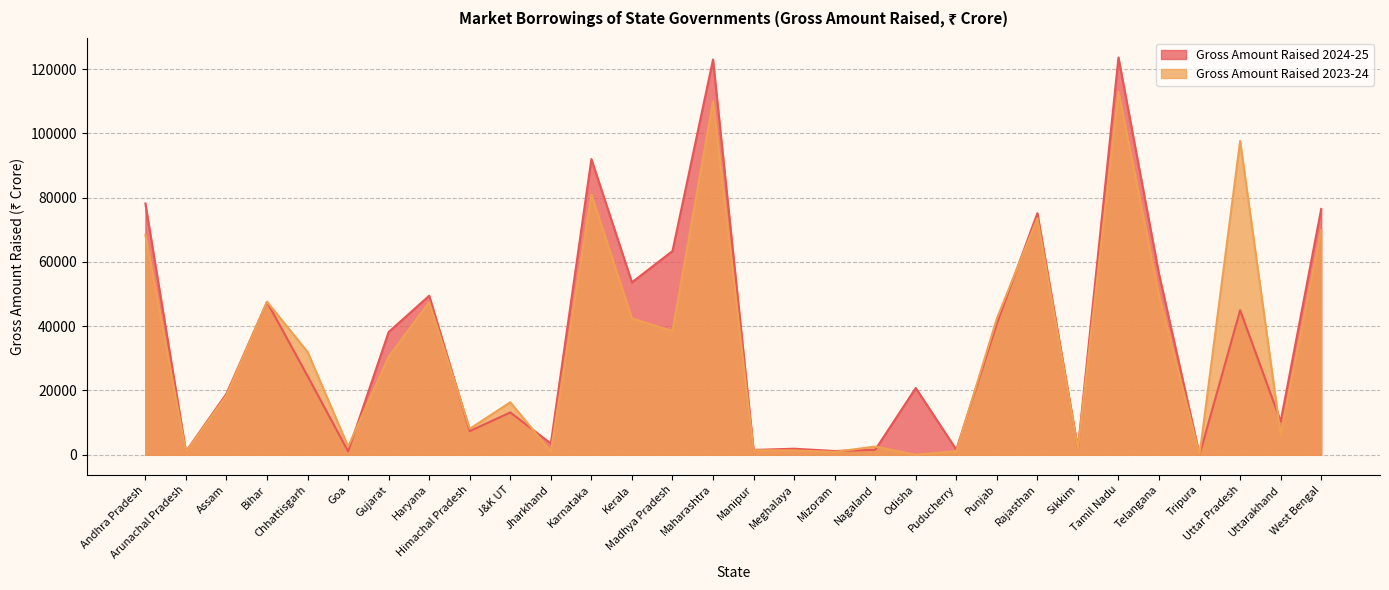

Between which two adjacent categories do Gross Amount Raised 2023-24 and Gross Amount Raised 2024-25 first intersect?

Assam and Bihar